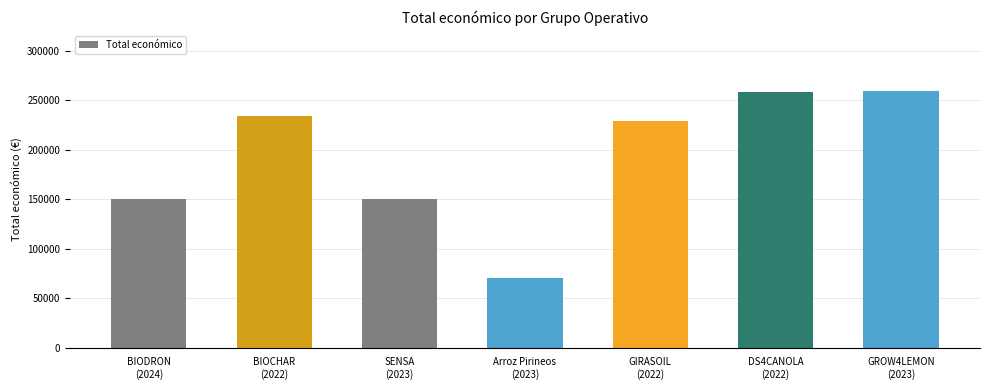

Is it true that the value at GROW4LEMON
(2023) is 259249?

True